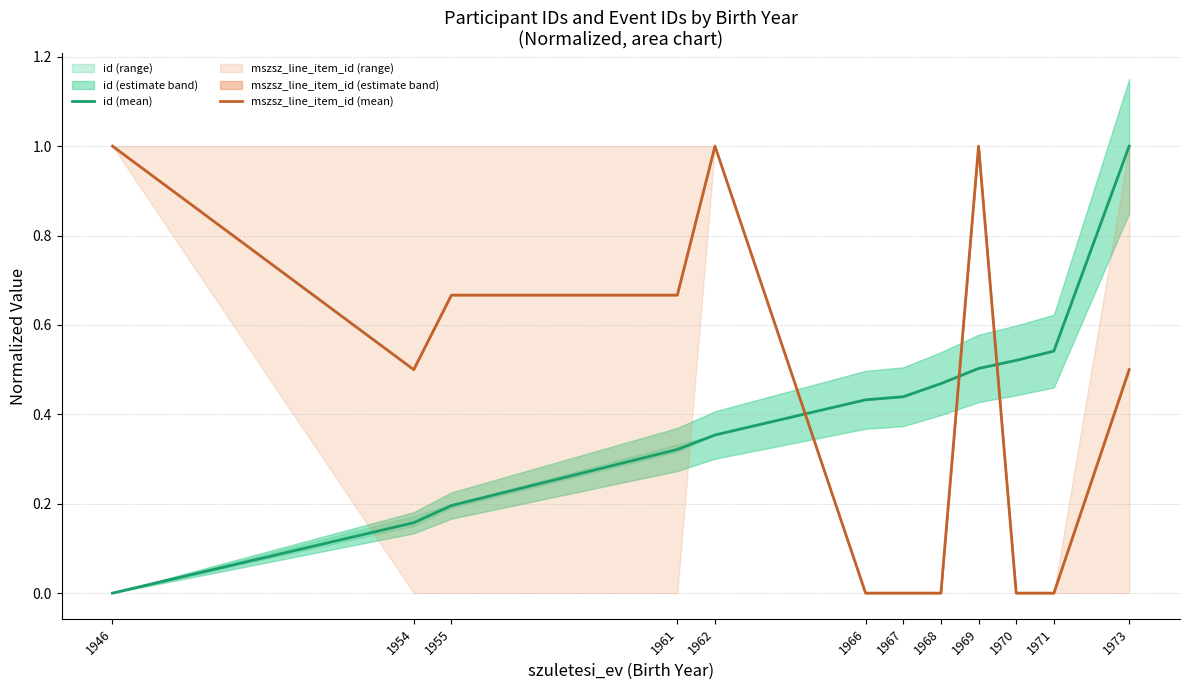

Is the value of mszsz_line_item_id (mean) at 1962 greater than the value of id (mean) at 1966?

Yes